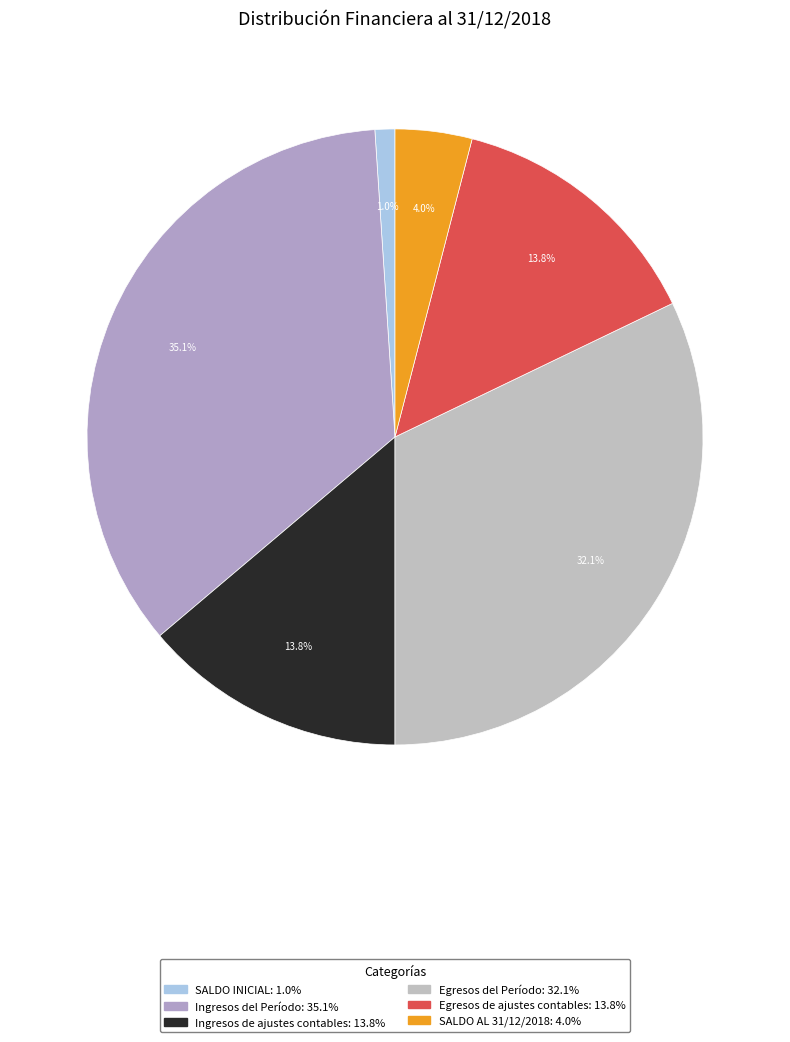

To the nearest percent, what is the average slice percentage?

17%